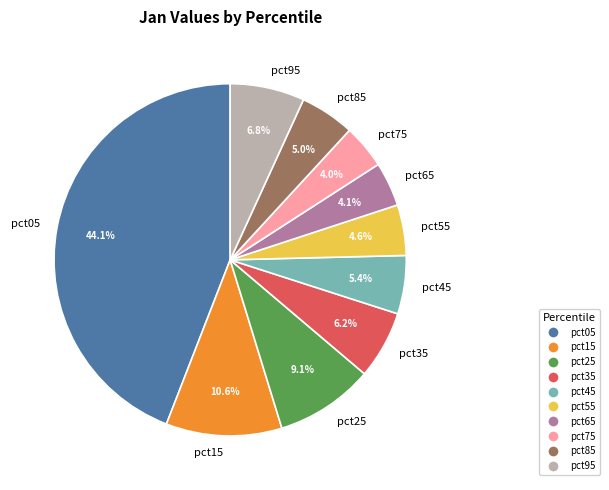

What is the largest slice in the pie chart?

pct05